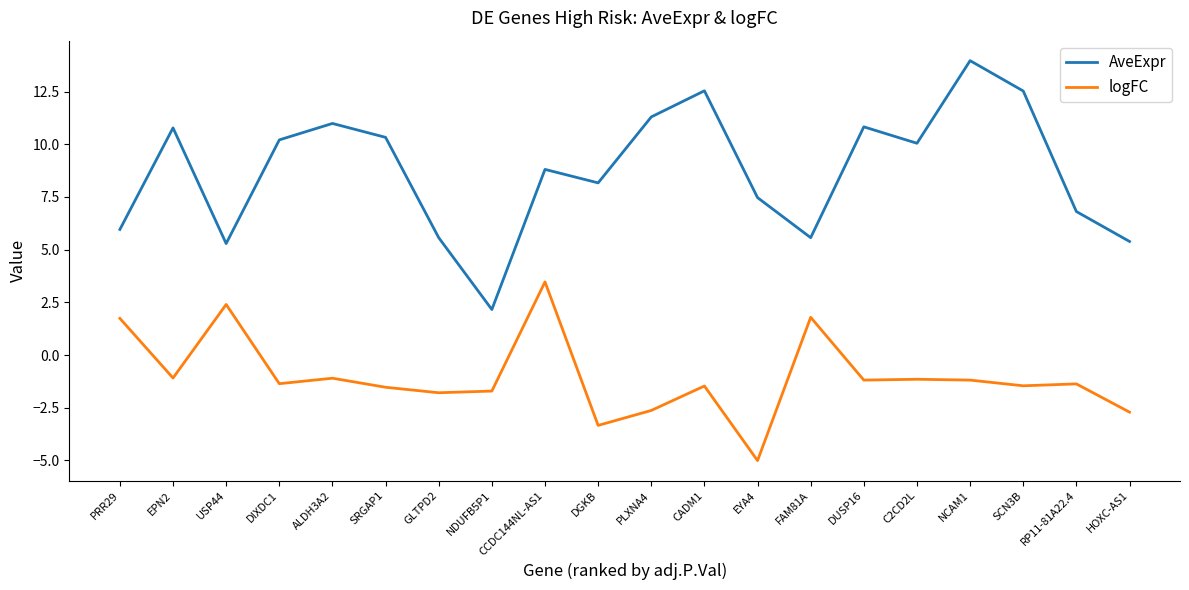

List the series in order of their peak value, highest first.

AveExpr, logFC